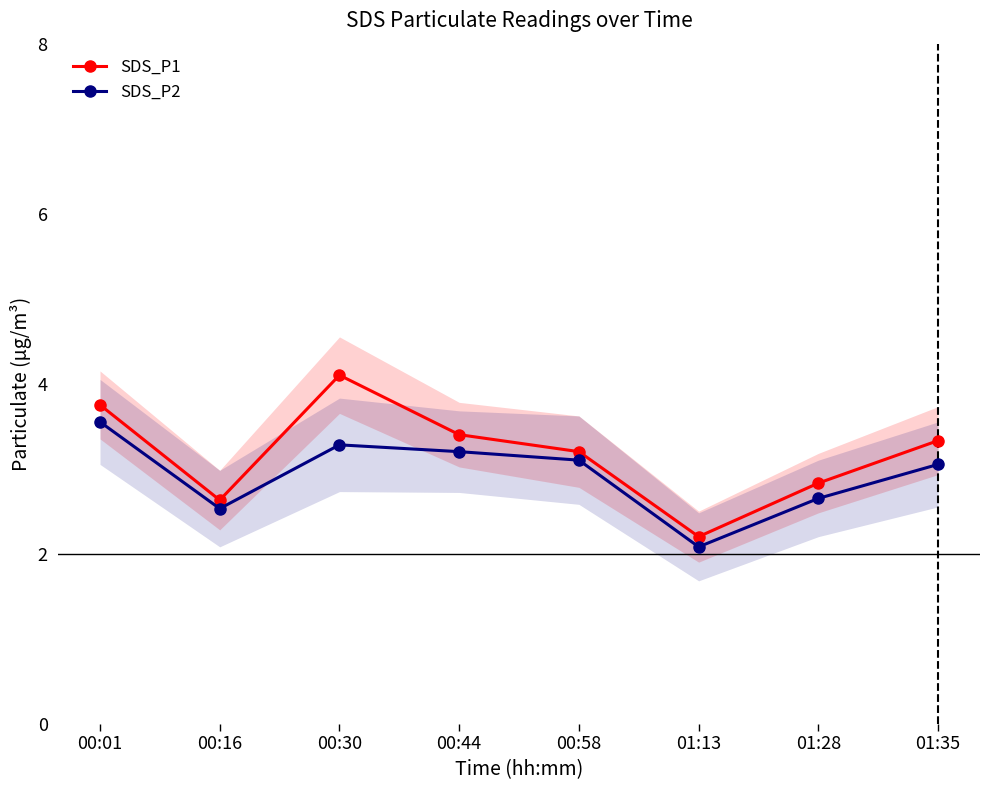

What is the difference between the maximum and minimum values in the SDS_P1 series?

1.9